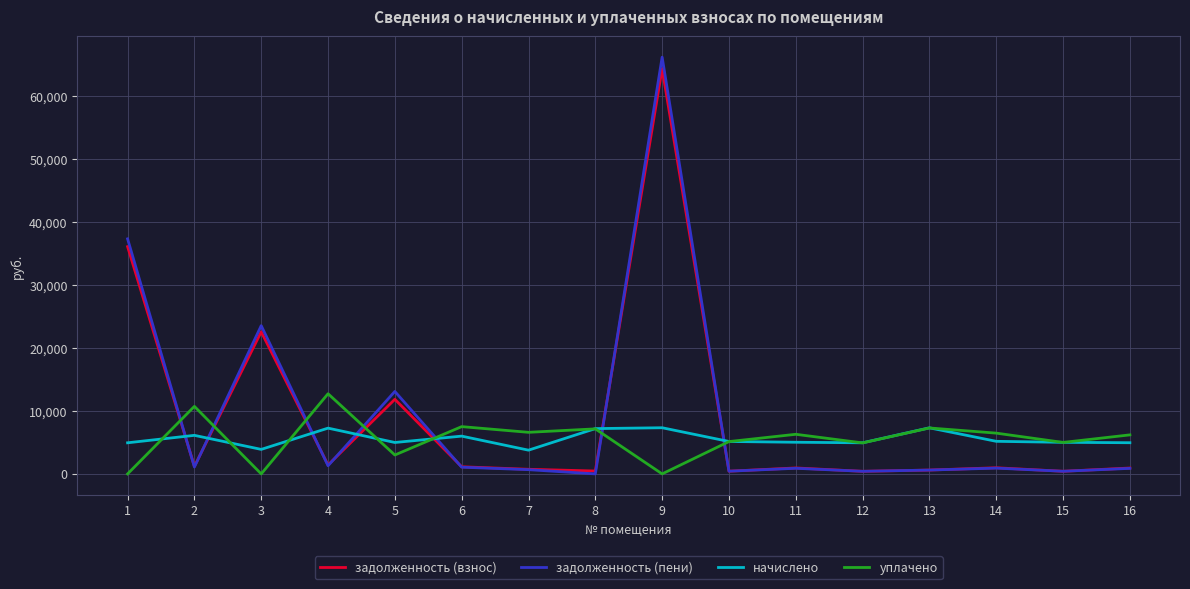

True or false: задолженность (пени) has a value of 20658.1 at 5.

False